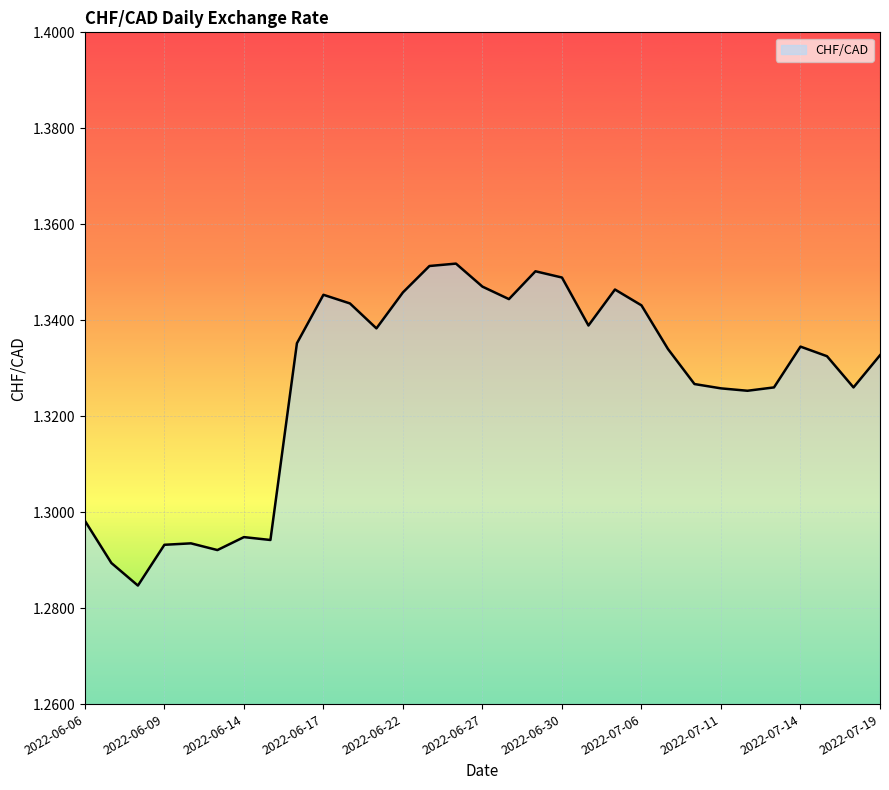

Does the chart display data point markers on the line(s)?

No